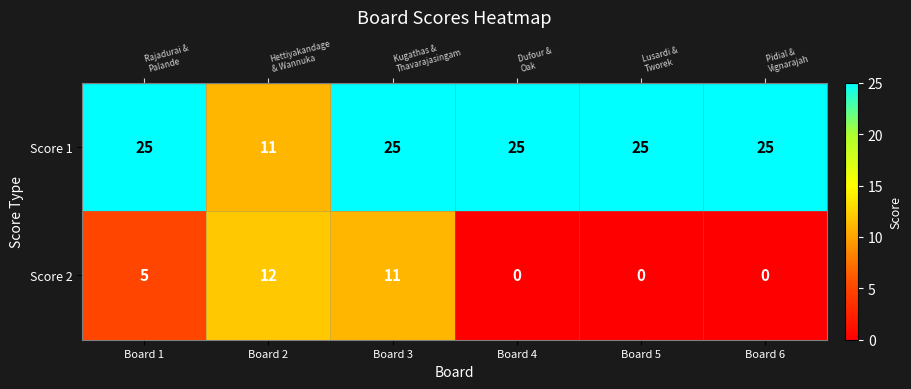

List the series in order of their overall mean, lowest first.

Score 2, Score 1